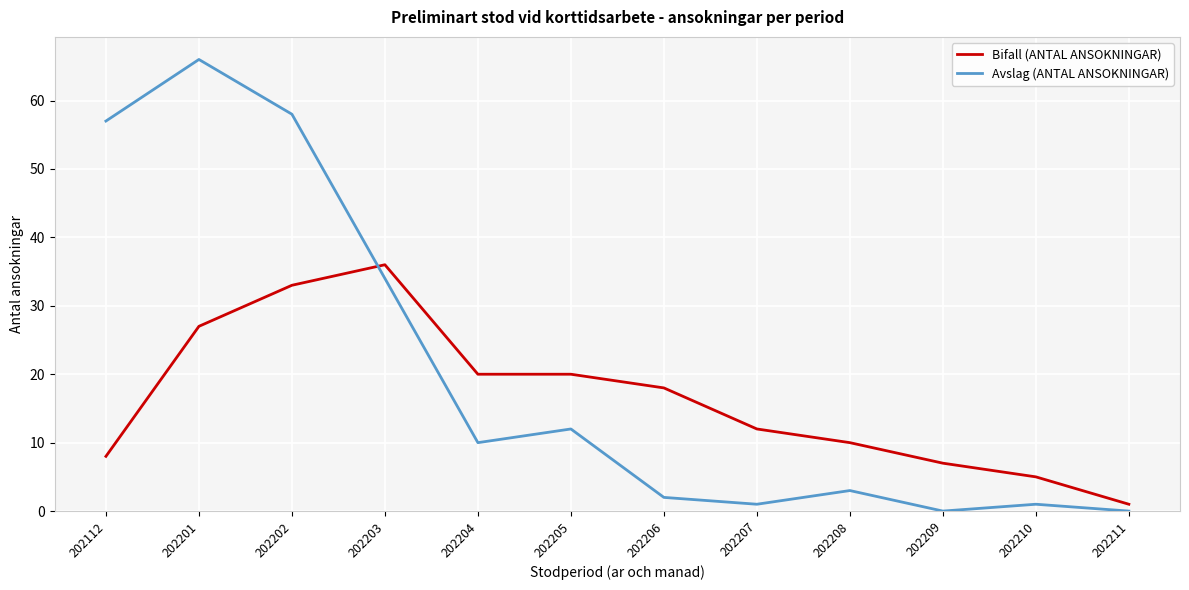

Read the Avslag (ANTAL ANSOKNINGAR) value at 202204, to the nearest 10.

10